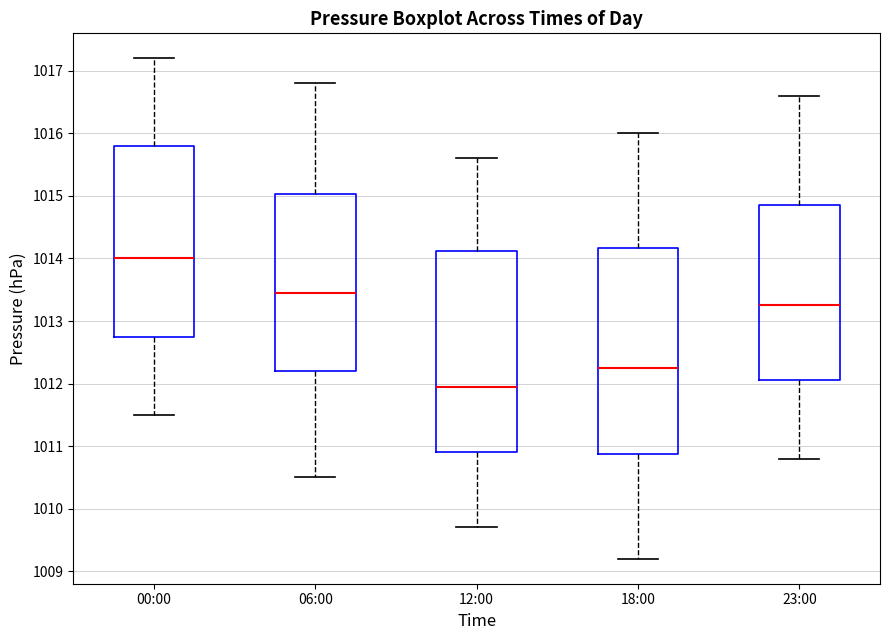

Which box has the lowest median line?

12:00